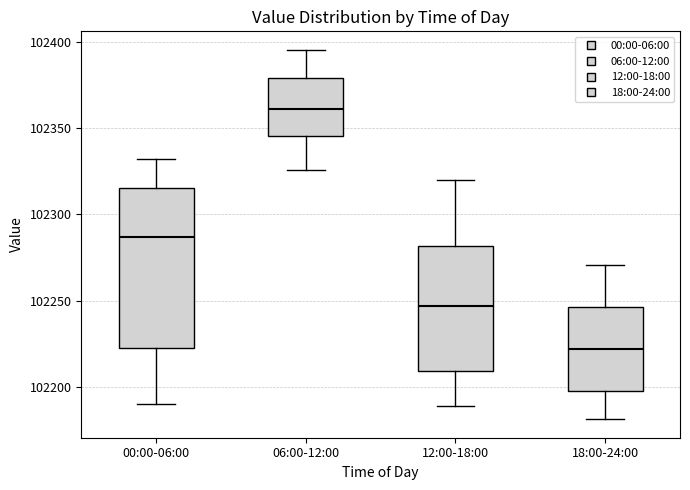

Reading left to right, read every box against the y-axis: the position of its median line, the range the box covers, and the ends of its whiskers. The values are not printed on the chart, so give them approximately, as read against the axis.

00:00-06:00: median 102285, box 102220 to 102315, whiskers 102190 to 102330
06:00-12:00: median 102360, box 102345 to 102380, whiskers 102325 to 102395
12:00-18:00: median 102245, box 102210 to 102280, whiskers 102190 to 102320
18:00-24:00: median 102220, box 102200 to 102245, whiskers 102180 to 102270